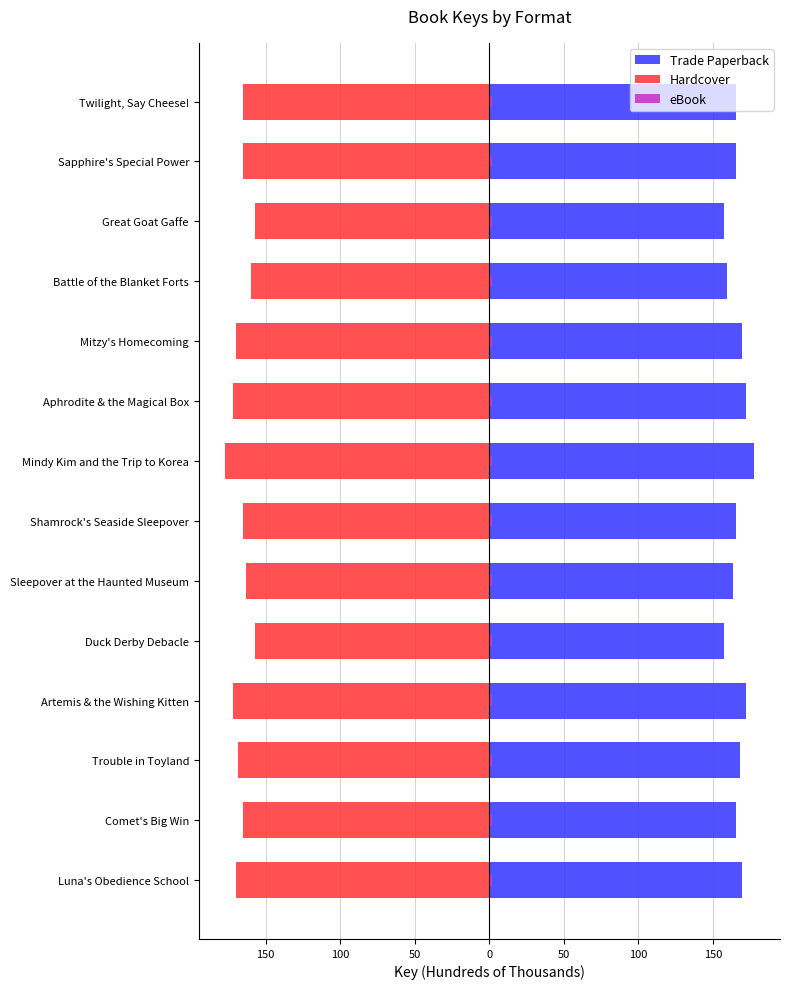

Is the value of Trade Paperback at Twilight, Say Cheese! greater than the value of Hardcover at Comet's Big Win?

Yes